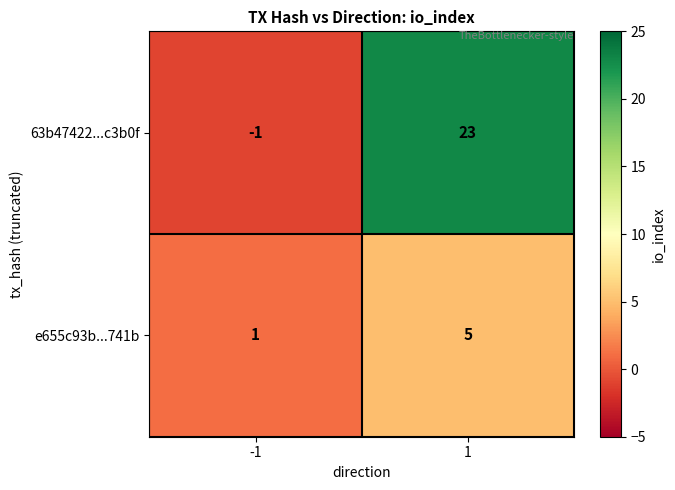

Between -1 and 1, which series saw the biggest shift?

63b47422...c3b0f